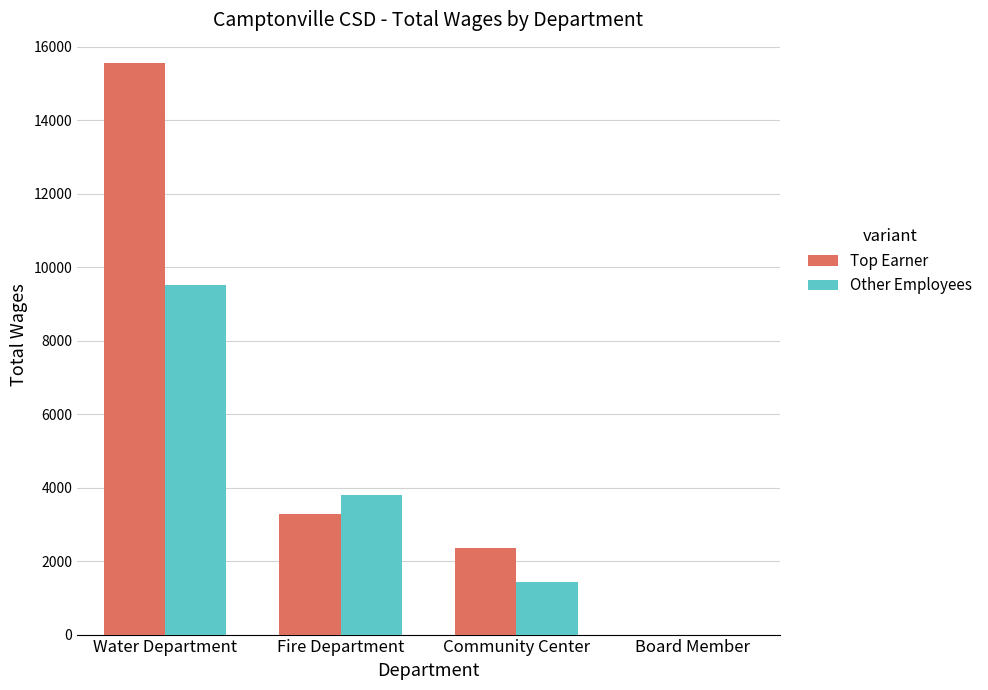

Where does the Top Earner series first go above 3291?

Water Department